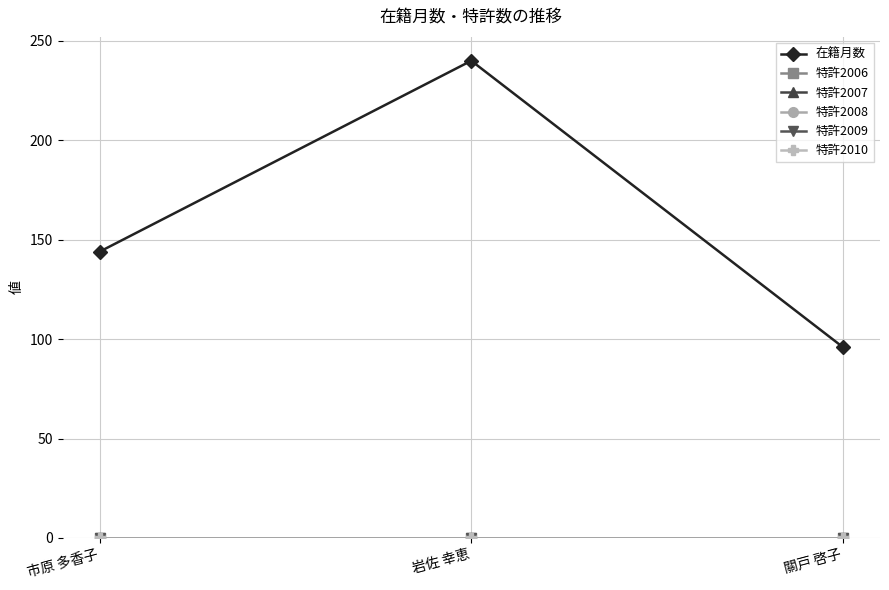

Reading left to right, transcribe all the data shown in this chart.

在籍月数: 市原 多香子=144	岩佐 幸恵=240	關戸 啓子=96
特許2006: 市原 多香子=0	岩佐 幸恵=0	關戸 啓子=0
特許2007: 市原 多香子=0	岩佐 幸恵=0	關戸 啓子=0
特許2008: 市原 多香子=0	岩佐 幸恵=0	關戸 啓子=0
特許2009: 市原 多香子=0	岩佐 幸恵=0	關戸 啓子=0
特許2010: 市原 多香子=0	岩佐 幸恵=0	關戸 啓子=0